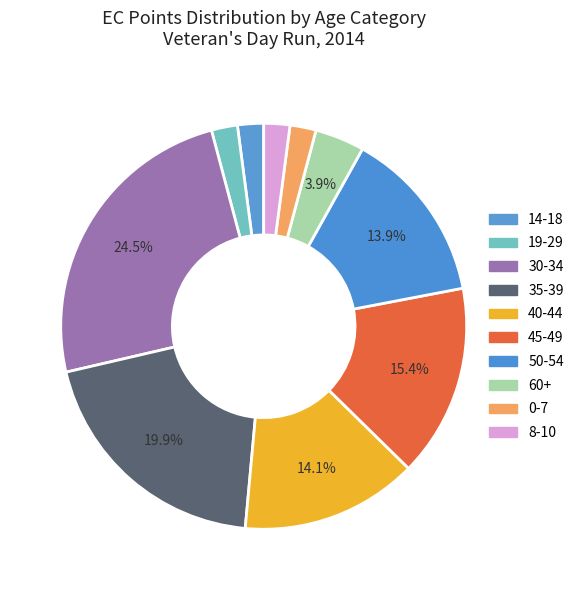

Which category has the smallest portion of the pie?

14-18